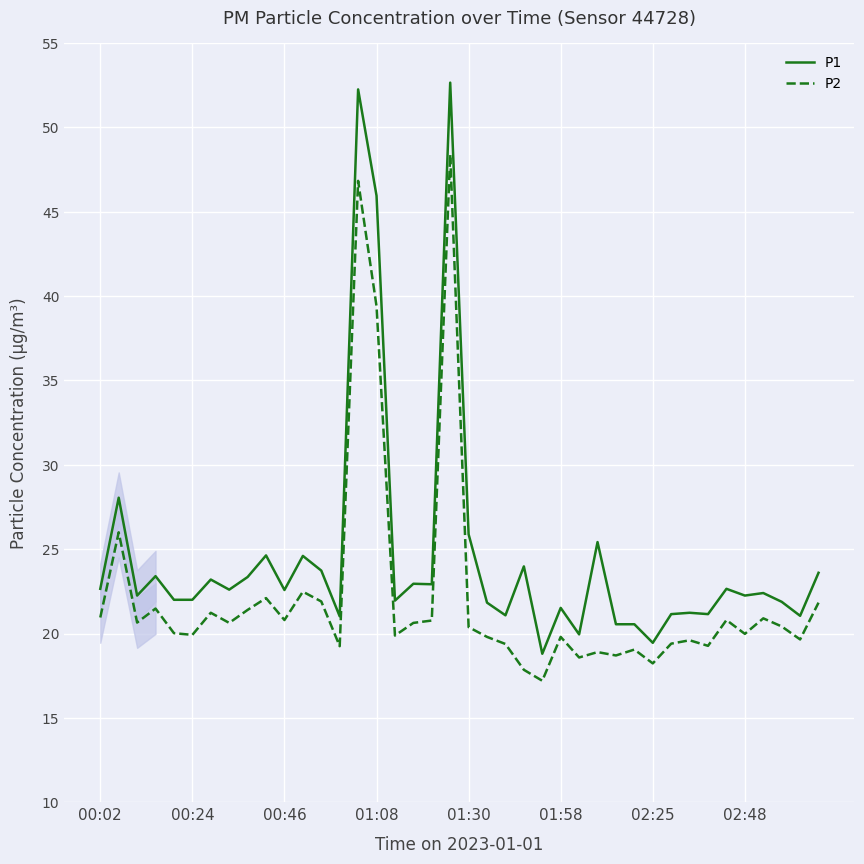

The value of P1 at 38 is 13.3. True or false?

False